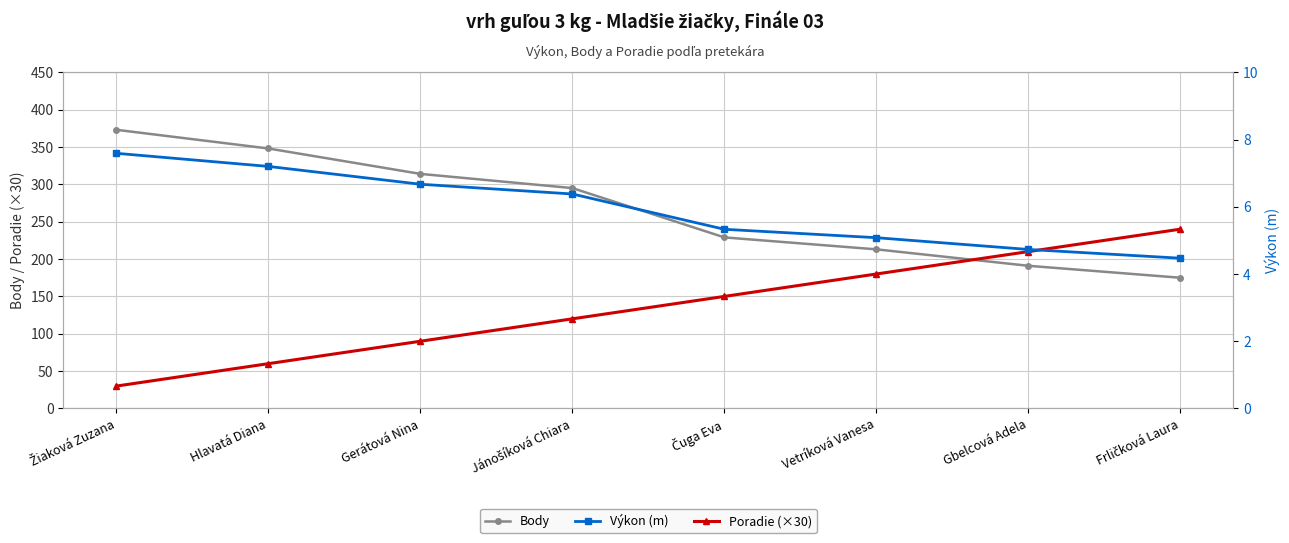

True or false: Poradie (×30) and Body cross at least once.

True